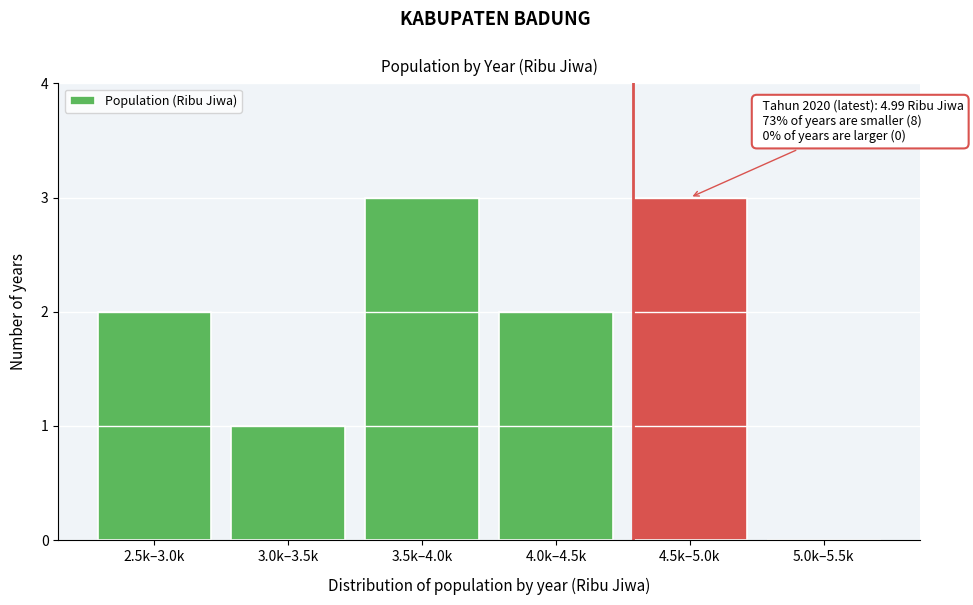

Reading left to right, transcribe all the data shown in this chart.

2.5k–3.0k=2	3.0k–3.5k=1	3.5k–4.0k=3	4.0k–4.5k=2	4.5k–5.0k=3	5.0k–5.5k=0